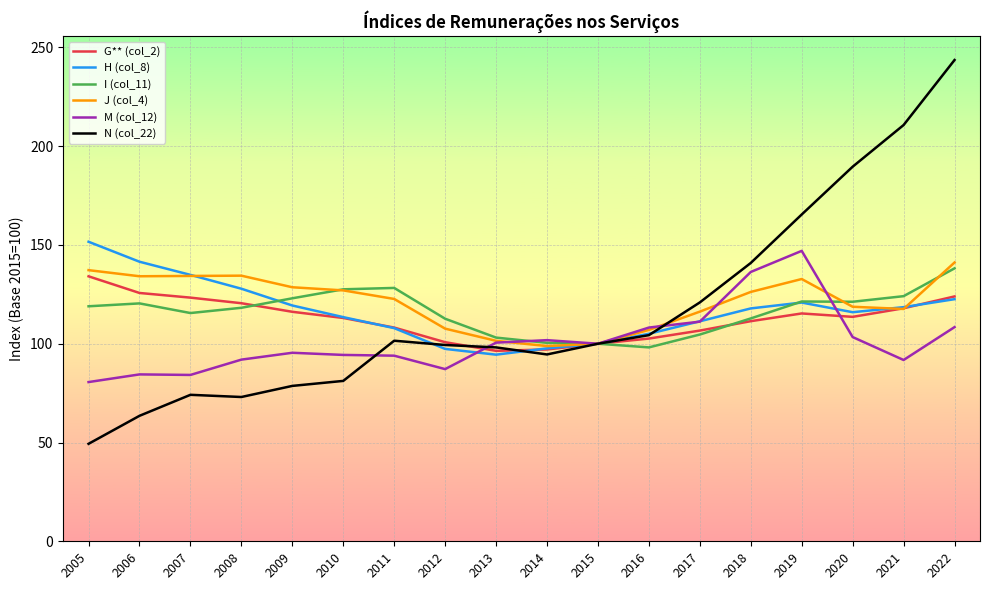

What is the greatest value displayed?

243.6